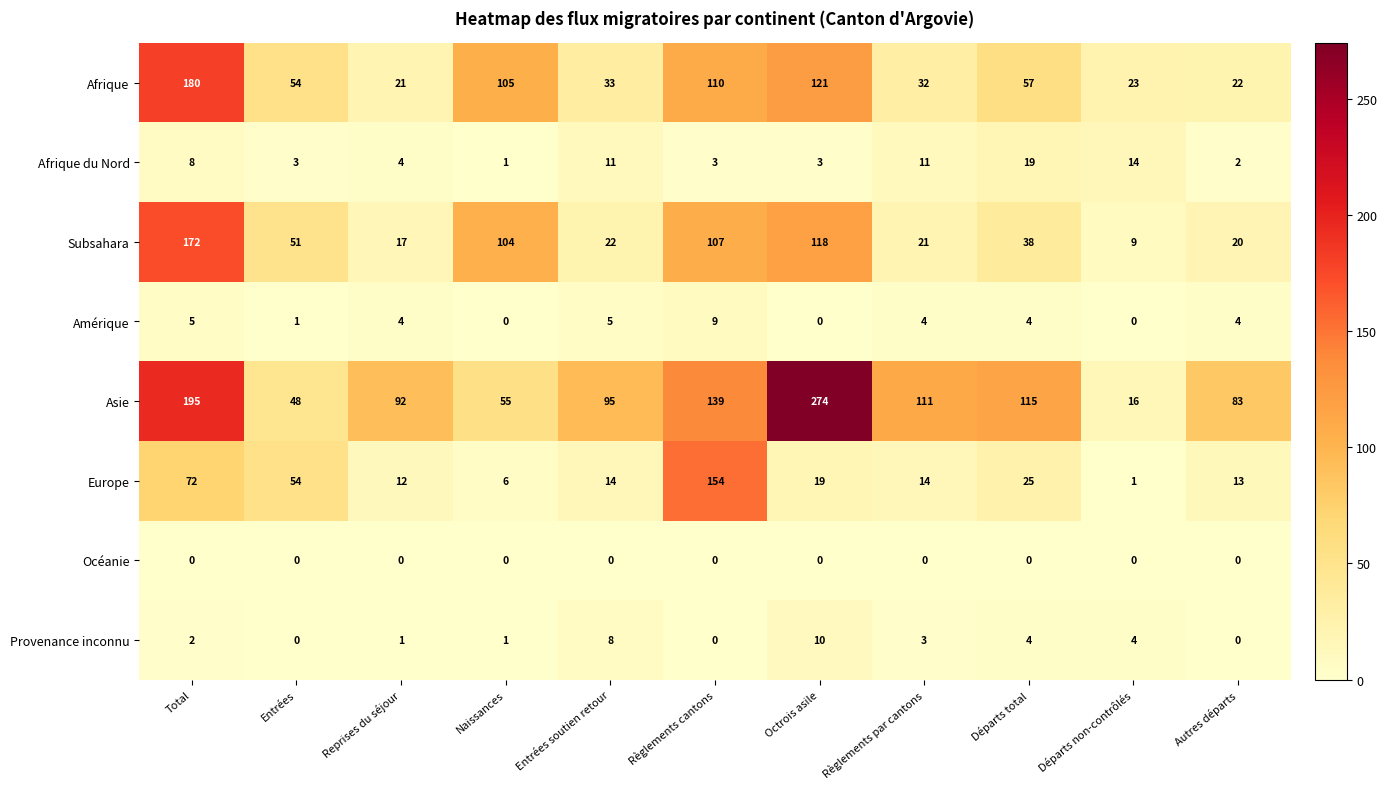

How many data points does each series have?

11